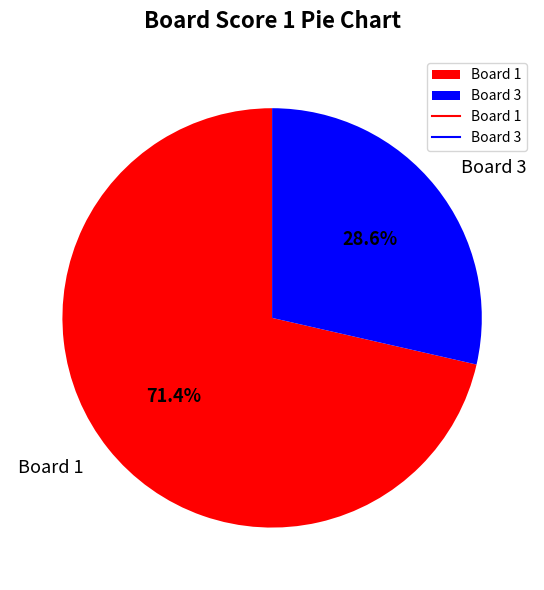

Does any single category account for the majority?

Yes